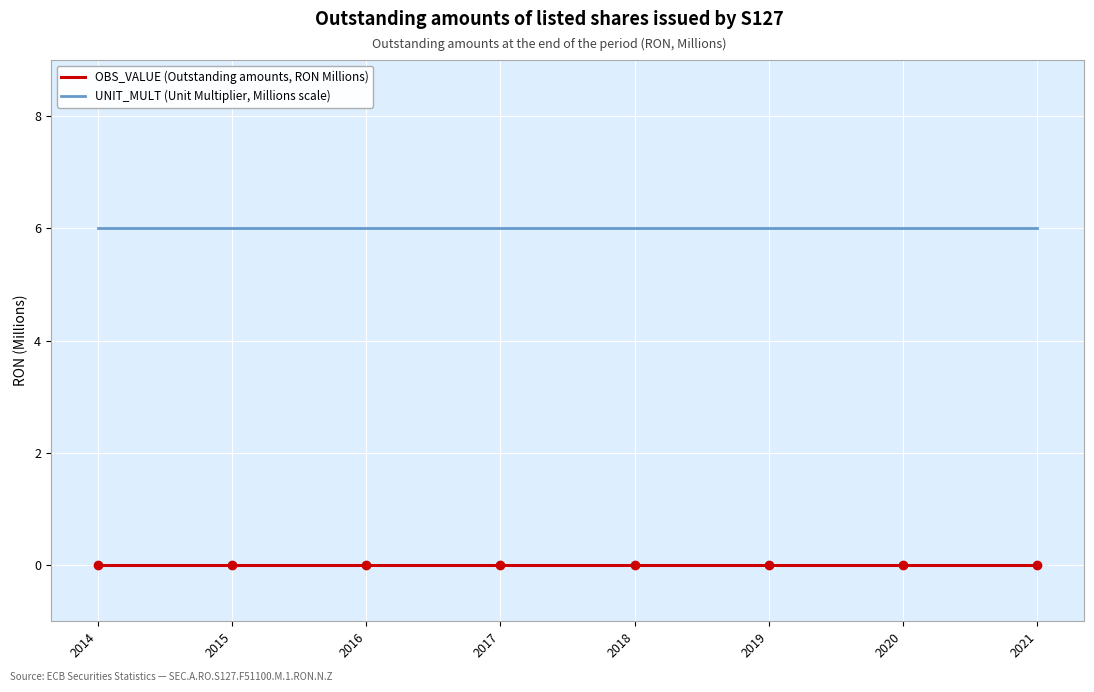

What is the highest value of the UNIT_MULT (Unit Multiplier, Millions scale) series?

6